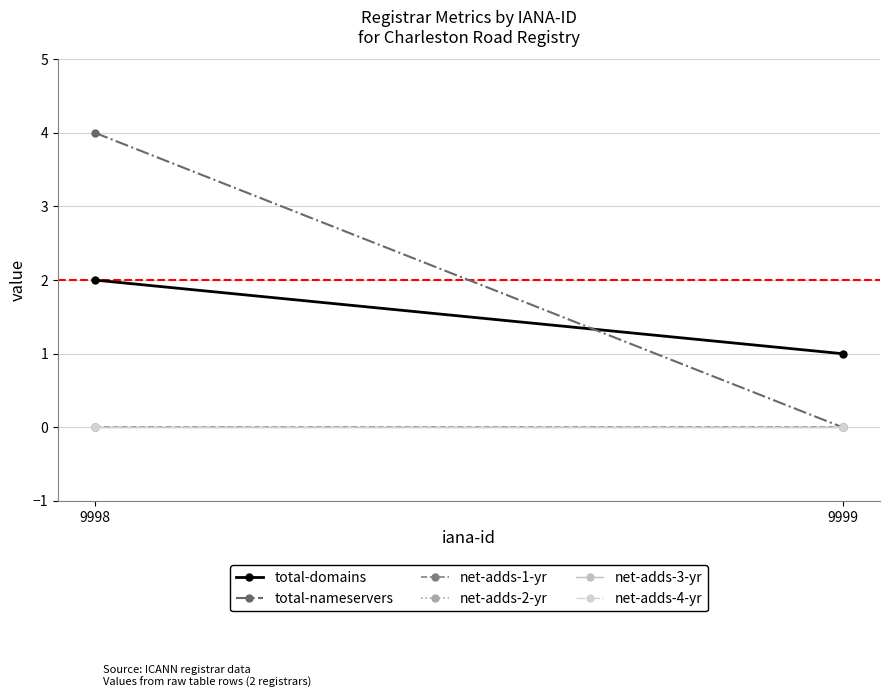

Count the total-nameservers values in the range 0 to 4.

2